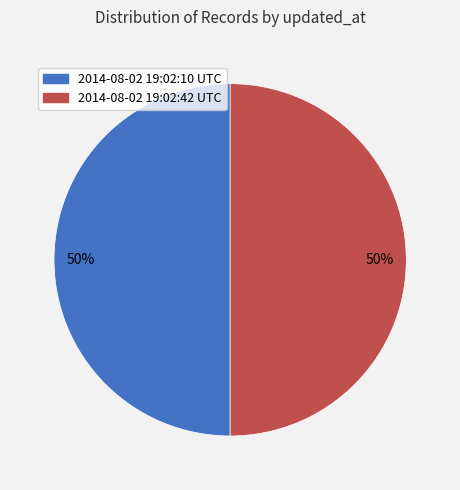

What is the ratio of the value at 2014-08-02 19:02:42 UTC to the value at 2014-08-02 19:02:10 UTC?

1.0